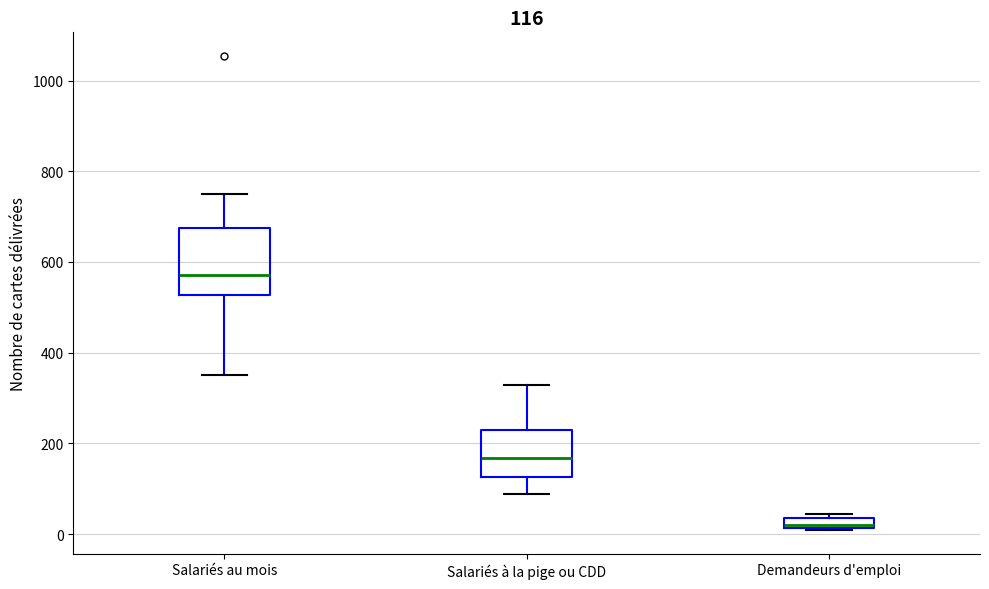

Which box is the tallest, from its lower edge to its upper edge?

Salariés au mois